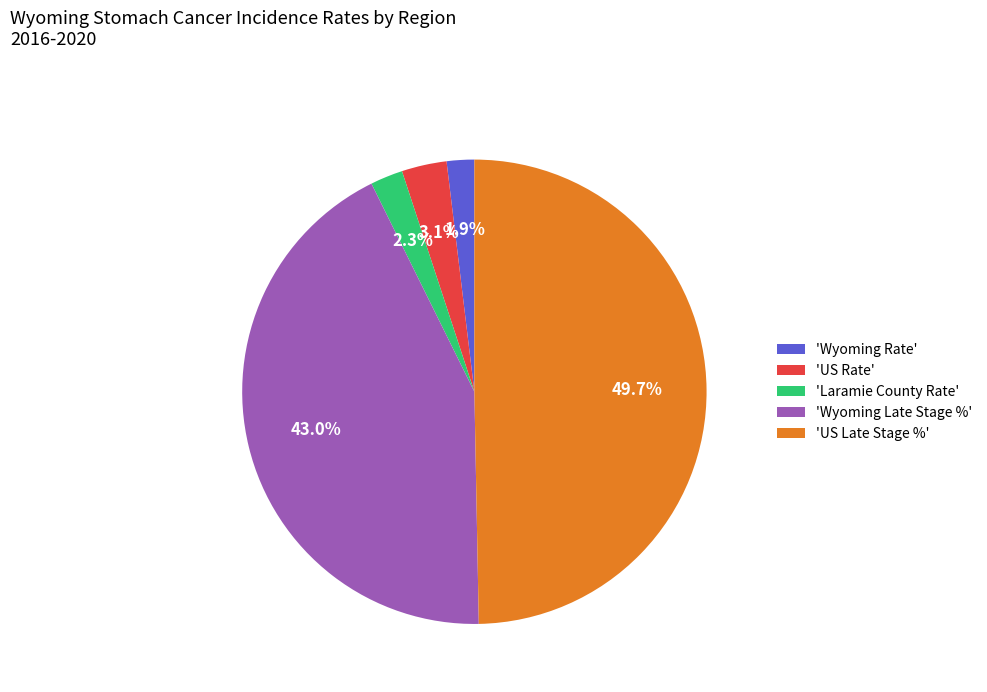

To the nearest percent, what is the difference between the largest and smallest slice percentages?

48%